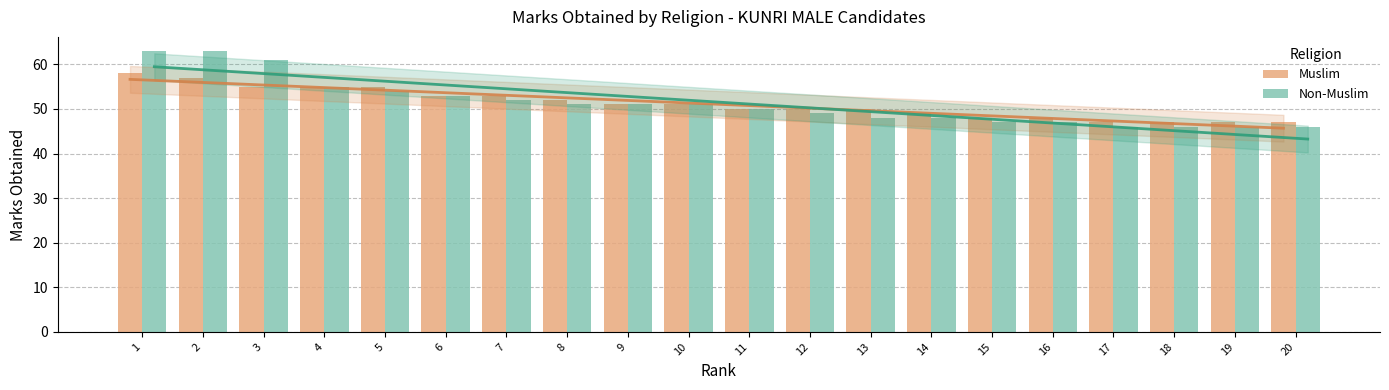

The value of Non-Muslim at 12 is 24. True or false?

False